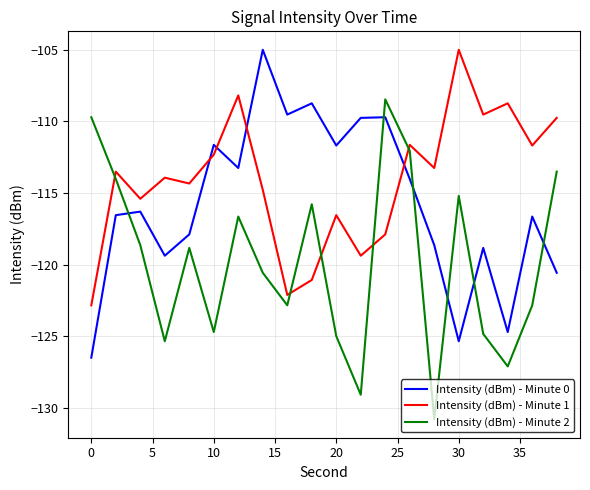

Does the chart display data point markers on the line(s)?

No